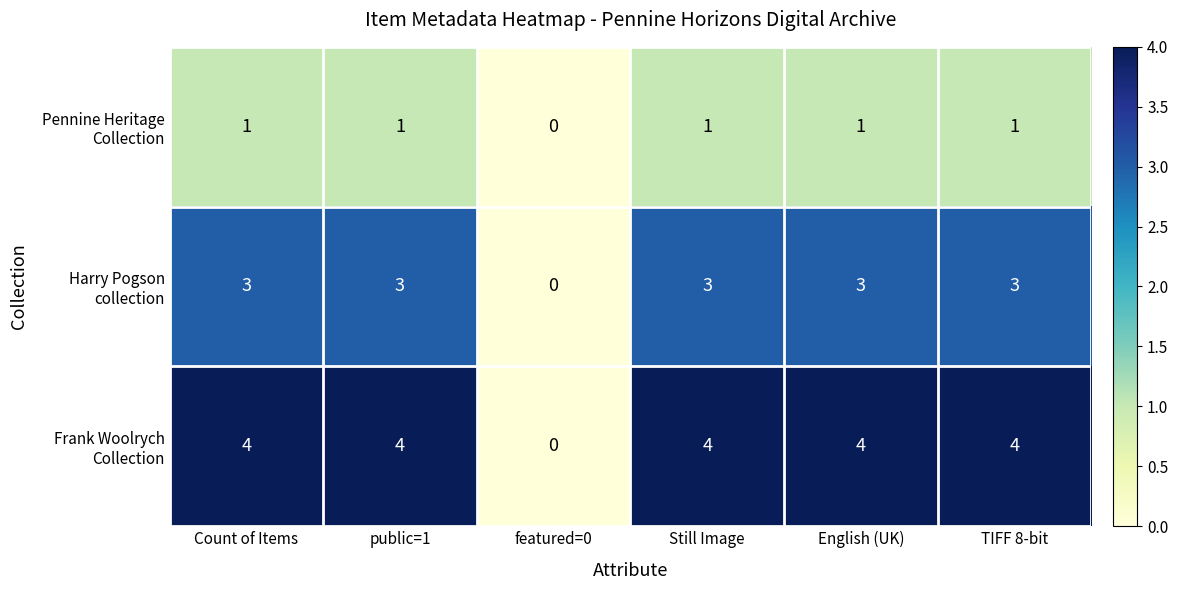

At which category does the chart reach its minimum across all series?

featured=0